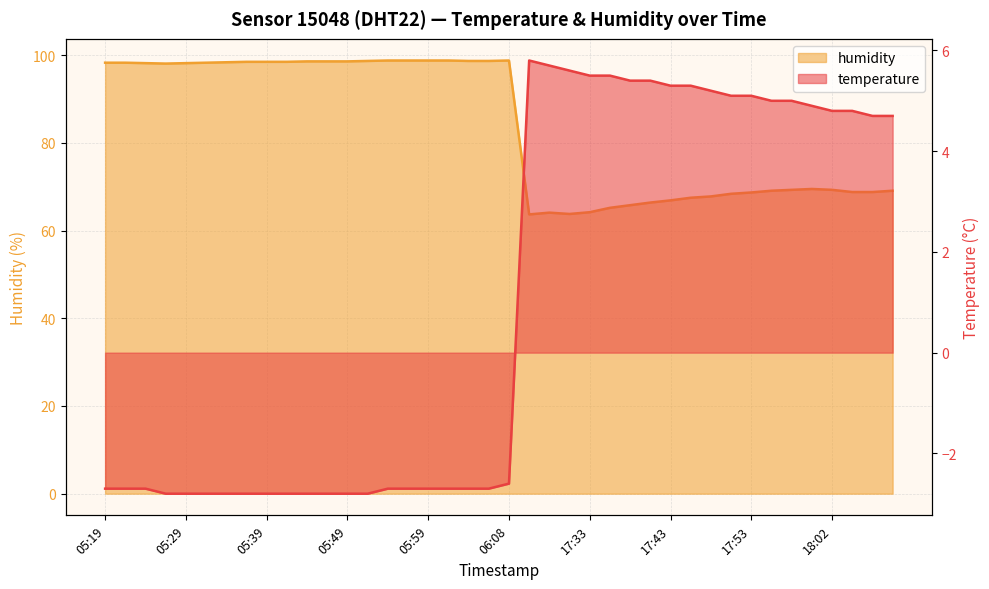

At which label does humidity first exceed 98?

05:19